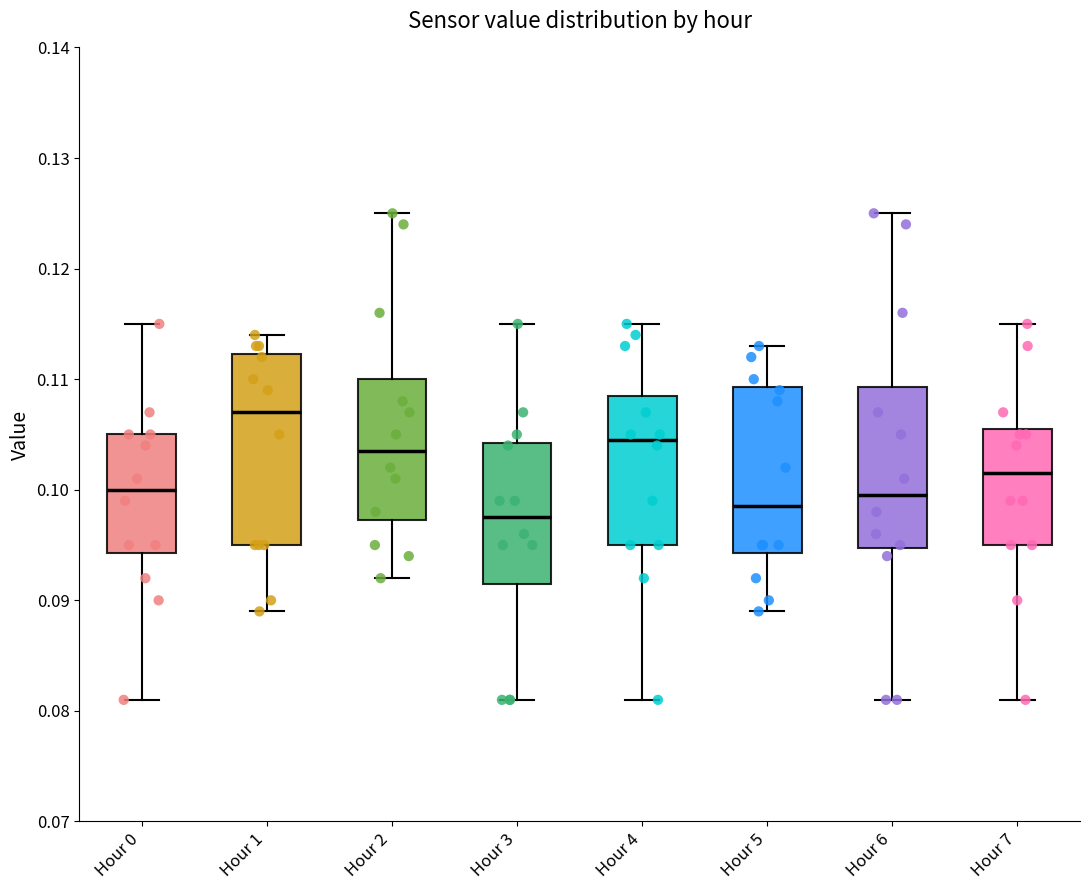

Reading left to right, transcribe this box plot: for each box, give where its median line is, the range the box spans, and where its two whiskers end, as read against the y-axis. The values are not printed on the chart, so give them approximately, as read against the axis.

Hour 0: median 0.100, box 0.094 to 0.105, whiskers 0.081 to 0.115
Hour 1: median 0.107, box 0.095 to 0.112, whiskers 0.089 to 0.114
Hour 2: median 0.104, box 0.097 to 0.110, whiskers 0.092 to 0.125
Hour 3: median 0.098, box 0.092 to 0.104, whiskers 0.081 to 0.115
Hour 4: median 0.105, box 0.095 to 0.109, whiskers 0.081 to 0.115
Hour 5: median 0.099, box 0.094 to 0.109, whiskers 0.089 to 0.113
Hour 6: median 0.100, box 0.095 to 0.109, whiskers 0.081 to 0.125
Hour 7: median 0.102, box 0.095 to 0.106, whiskers 0.081 to 0.115